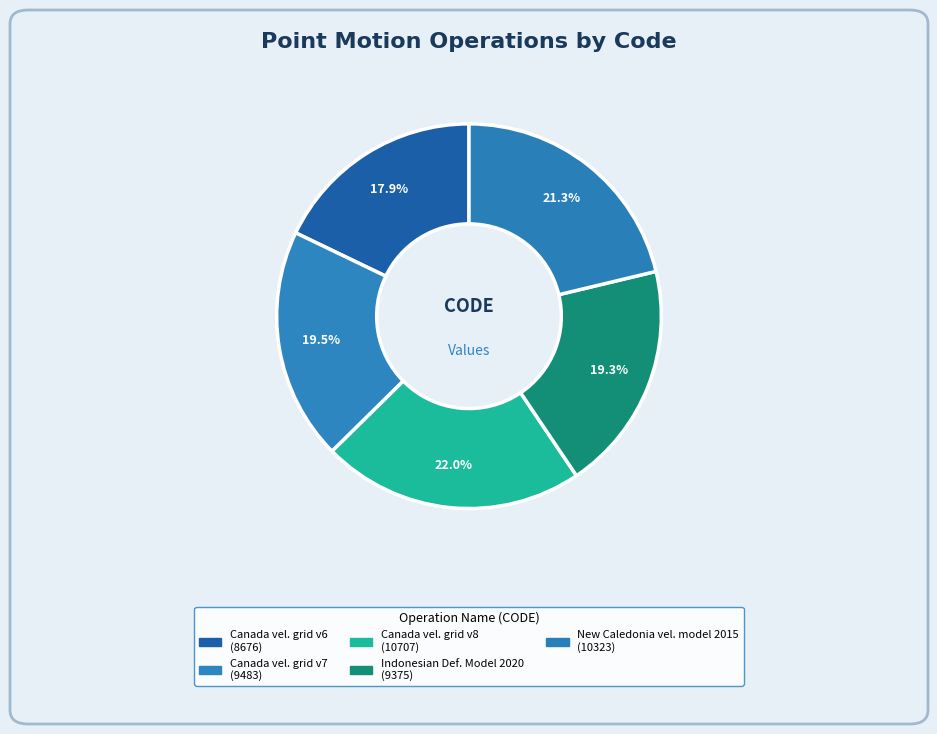

How many segments does this pie chart have?

5